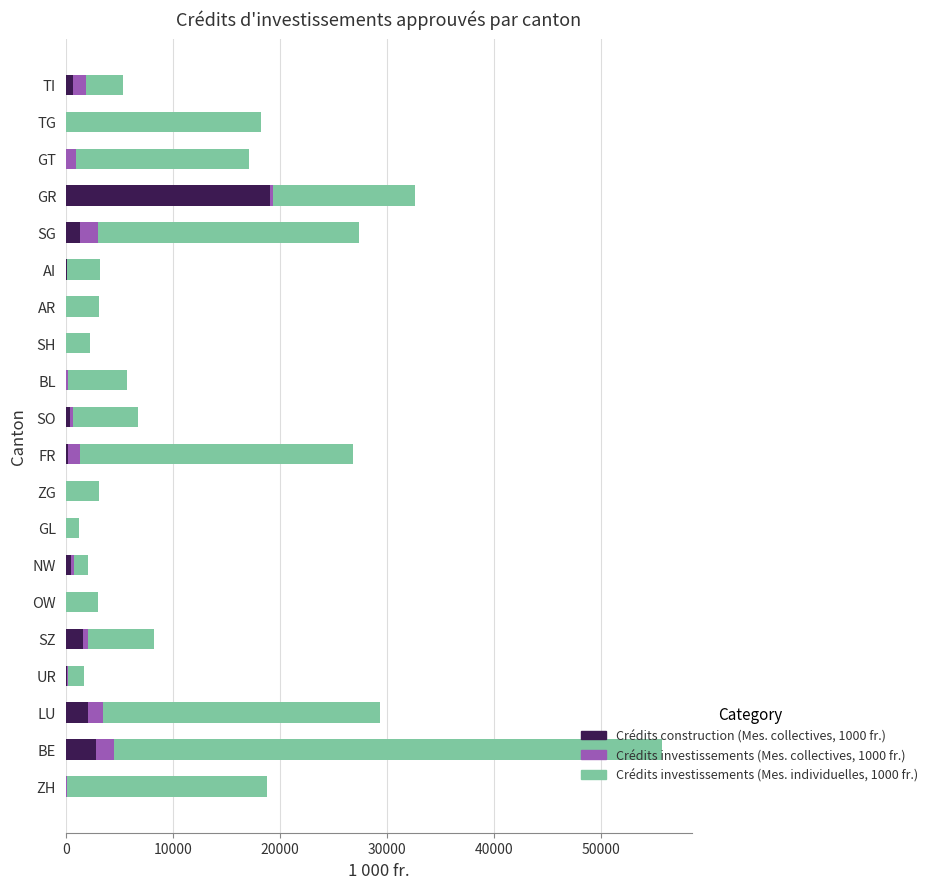

At which category is the sum across all series the highest?

BE